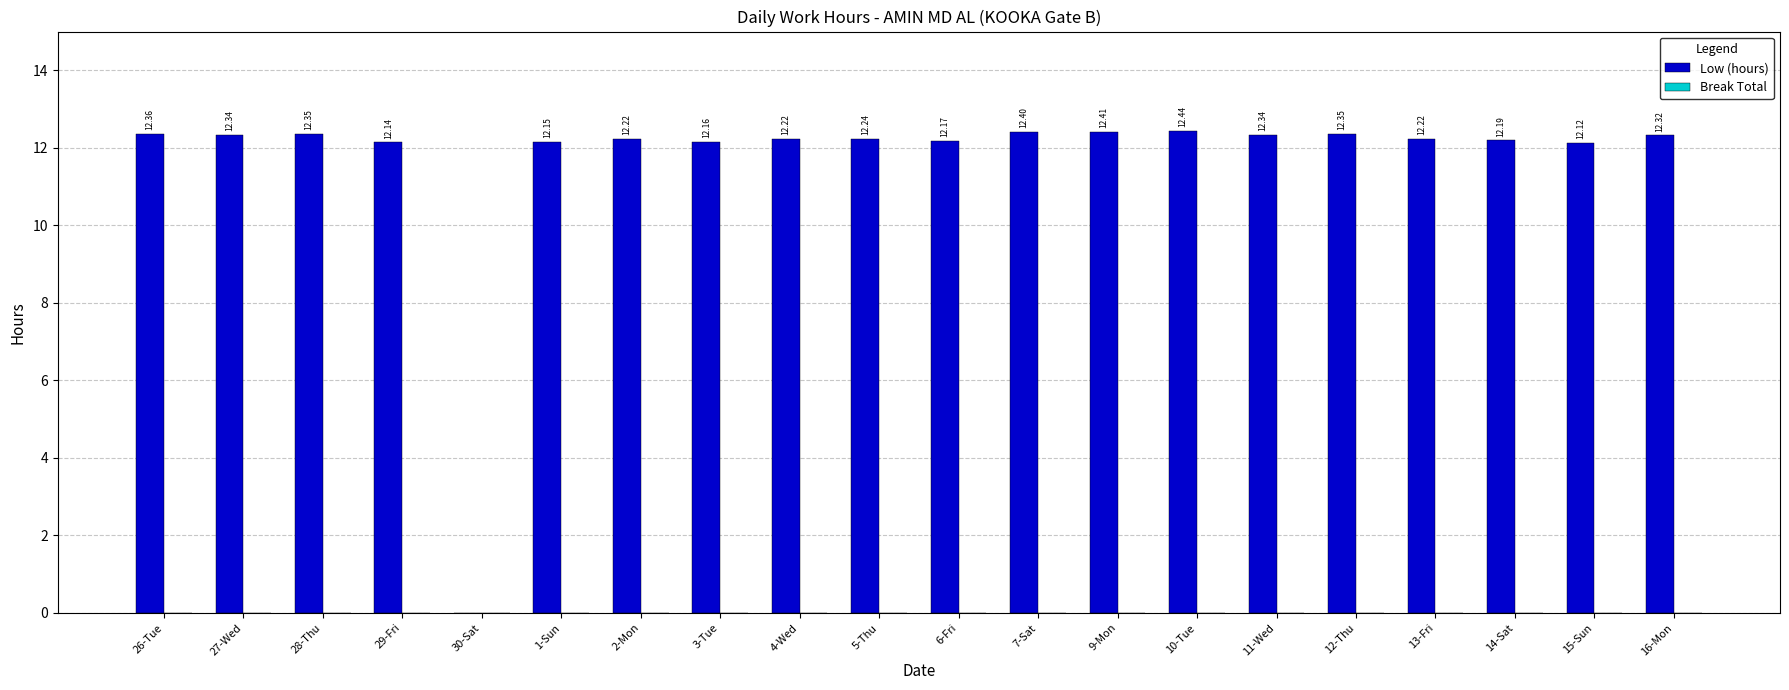

How many values are above zero?

19